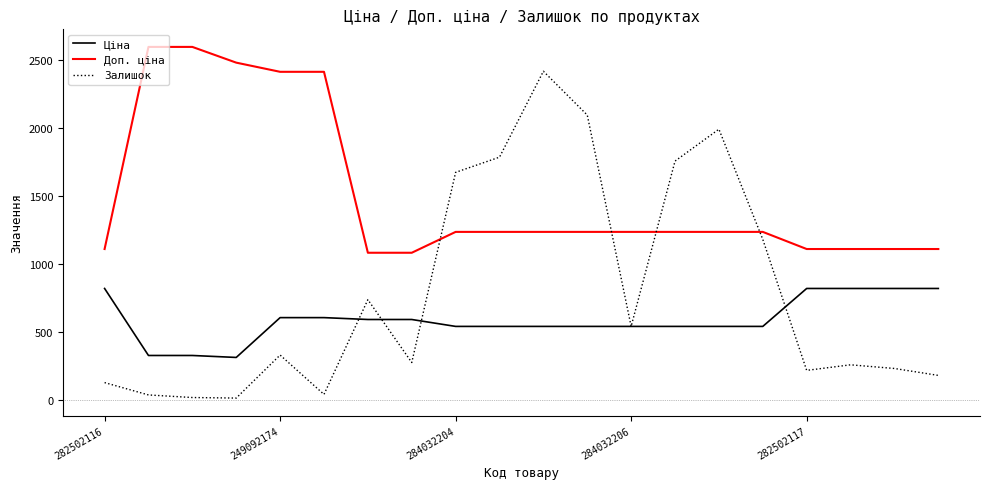

Which series has the largest total across all categories?

Доп. ціна